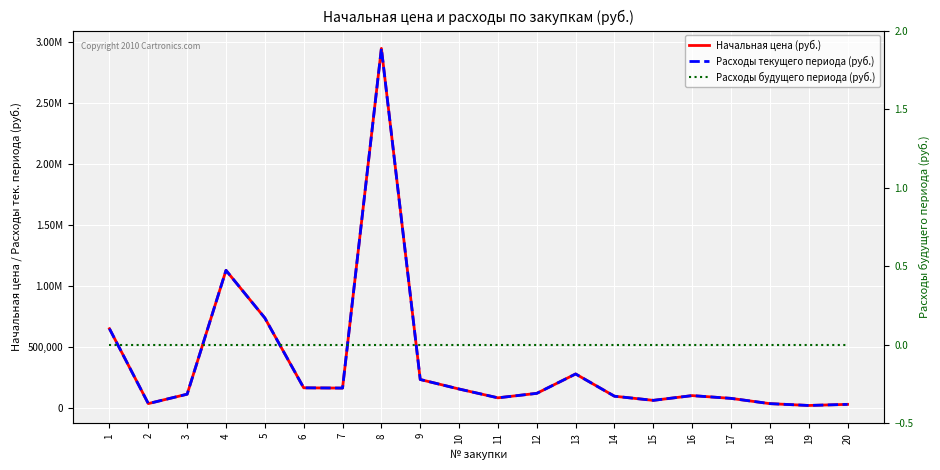

Where is the first local minimum for Расходы текущего периода (руб.)?

2